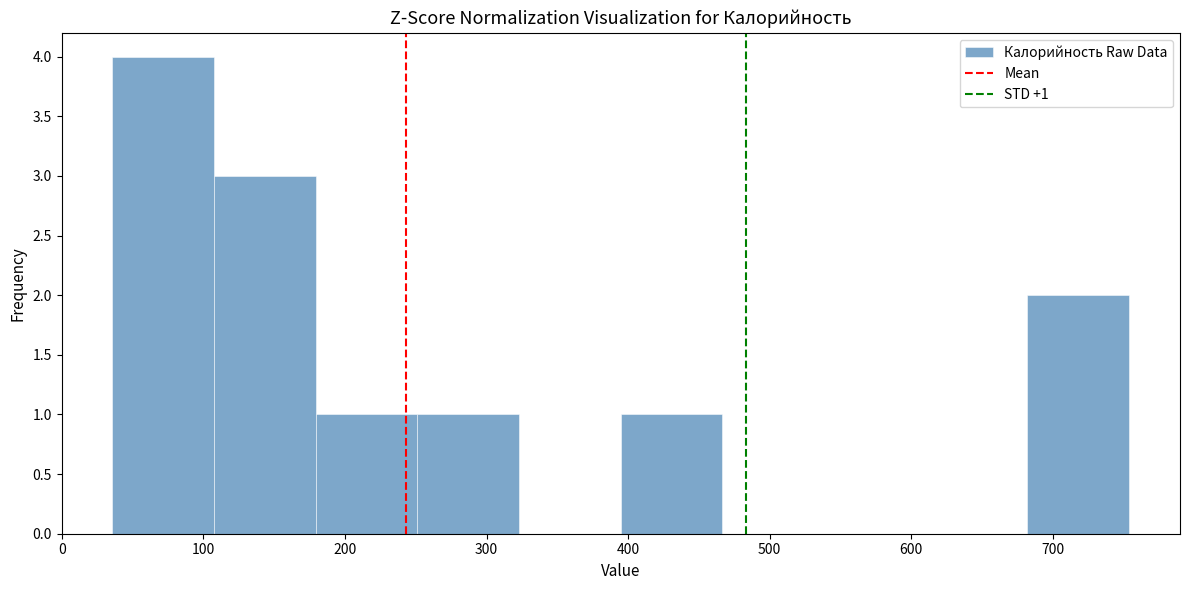

Which range on the x-axis has the tallest bar?

40 to 110